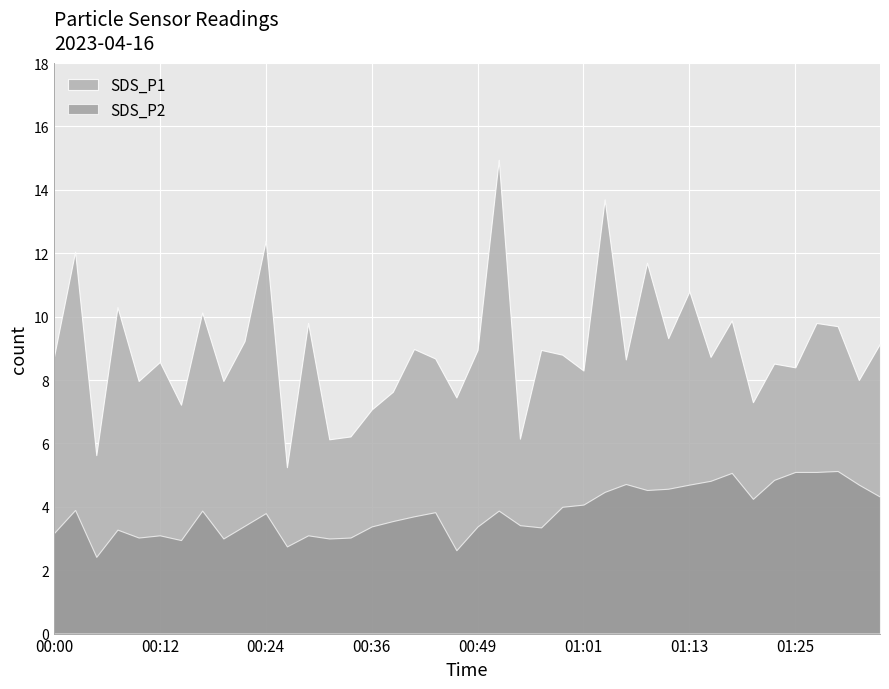

At which label does SDS_P2 first exceed 3?

00:00